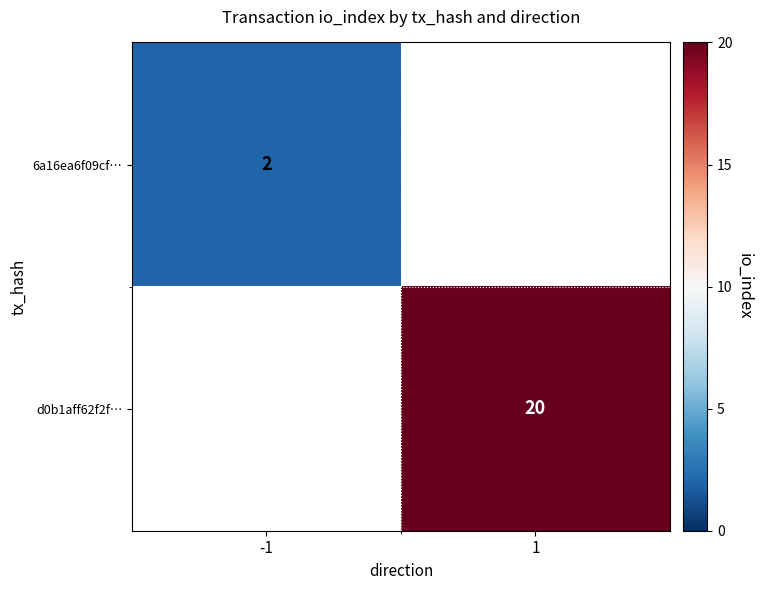

Is it true that 6a16ea6f09cf… equals 1 at -1?

False